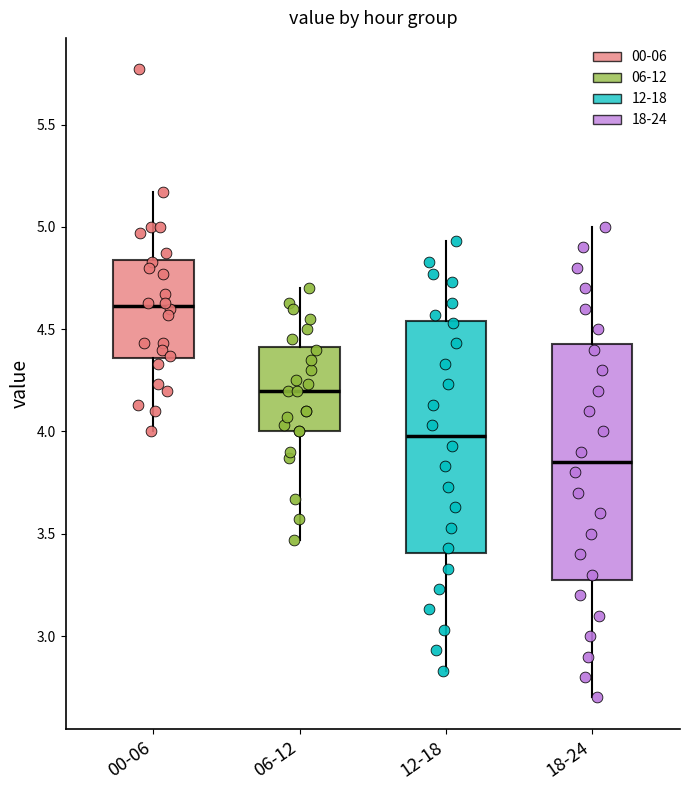

Reading left to right, read every box against the y-axis: the position of its median line, the range the box covers, and the ends of its whiskers. The values are not printed on the chart, so give them approximately, as read against the axis.

00-06: median 4.60, box 4.35 to 4.85, whiskers 4.00 to 5.15
06-12: median 4.20, box 4.00 to 4.40, whiskers 3.45 to 4.70
12-18: median 4.00, box 3.40 to 4.55, whiskers 2.85 to 4.95
18-24: median 3.85, box 3.30 to 4.45, whiskers 2.70 to 5.00